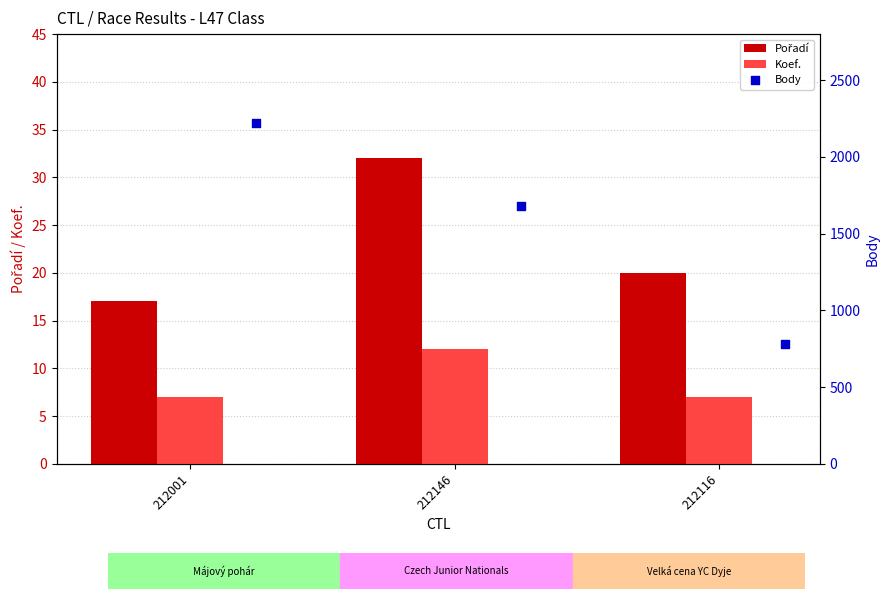

Which series has the largest total across all categories?

Body